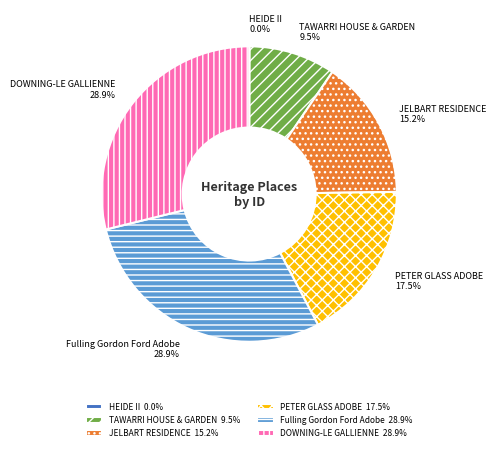

Combined, do DOWNING-LE GALLIENNE and TAWARRI HOUSE & GARDEN account for over 50%?

No